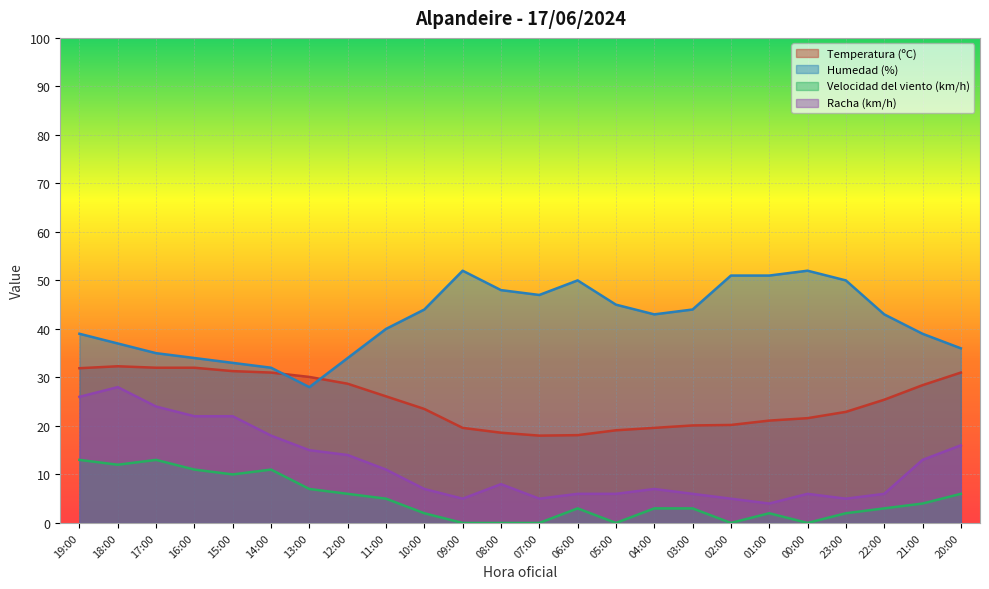

True or false: Humedad (%) and Racha (km/h) intersect in this chart.

False